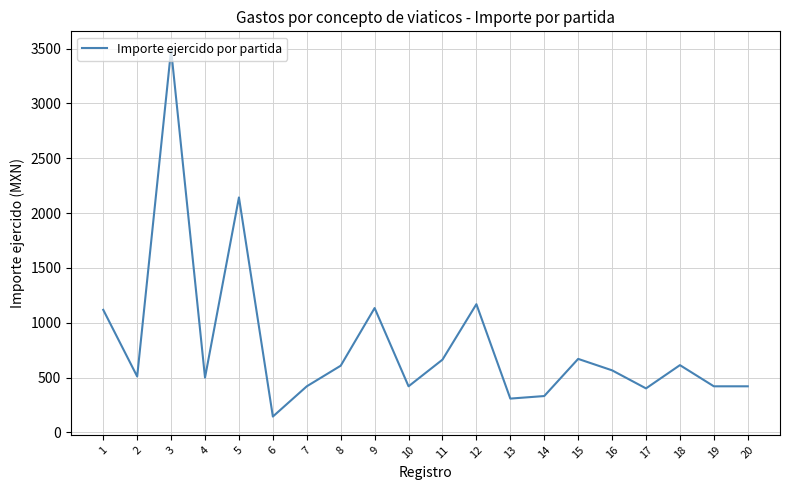

The value at 2 is 903.5. True or false?

False